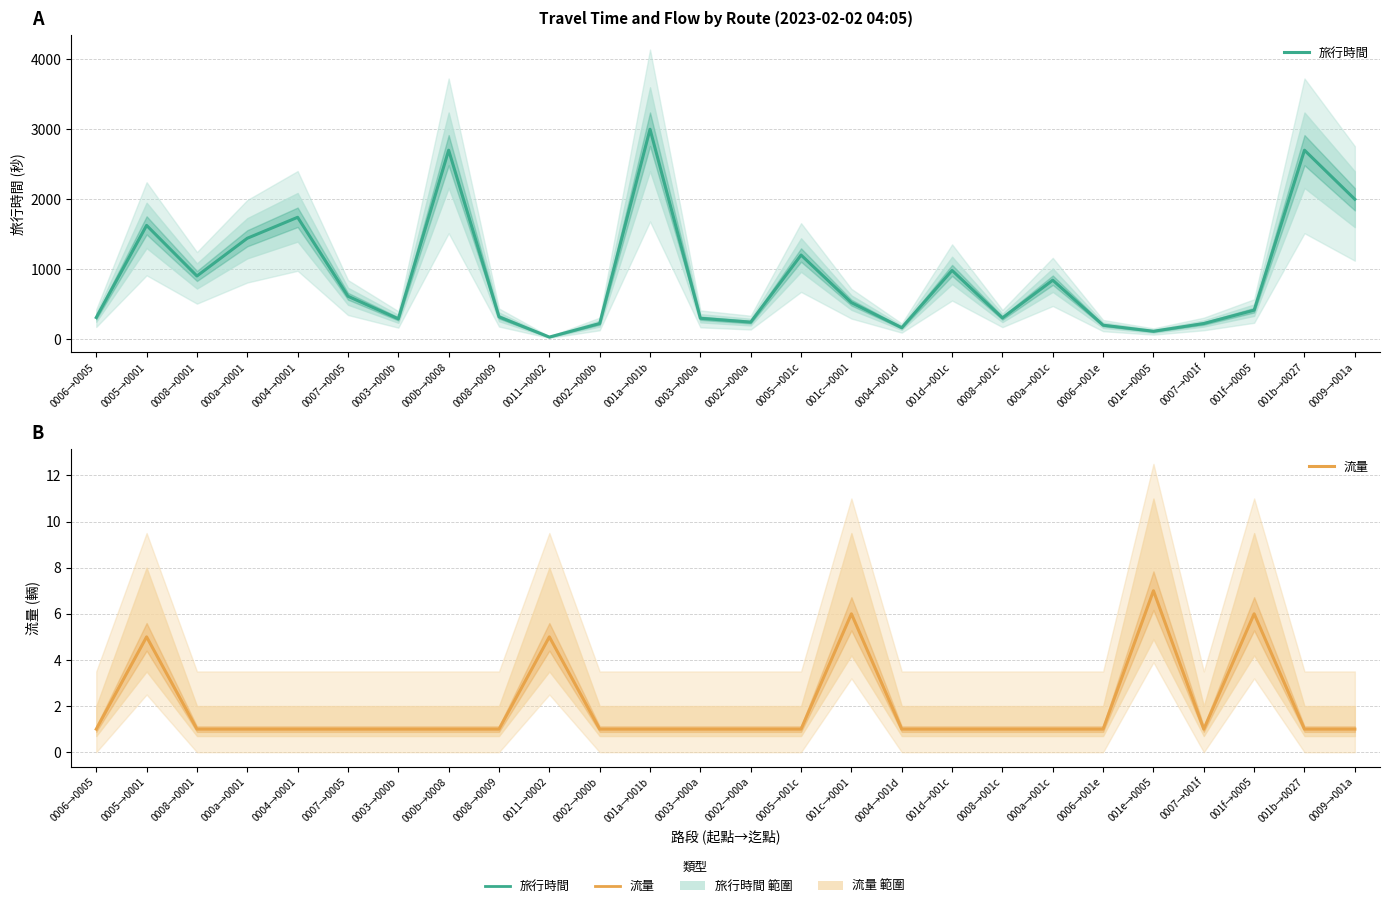

What is the label of the 2nd point from the left?

0005→0001